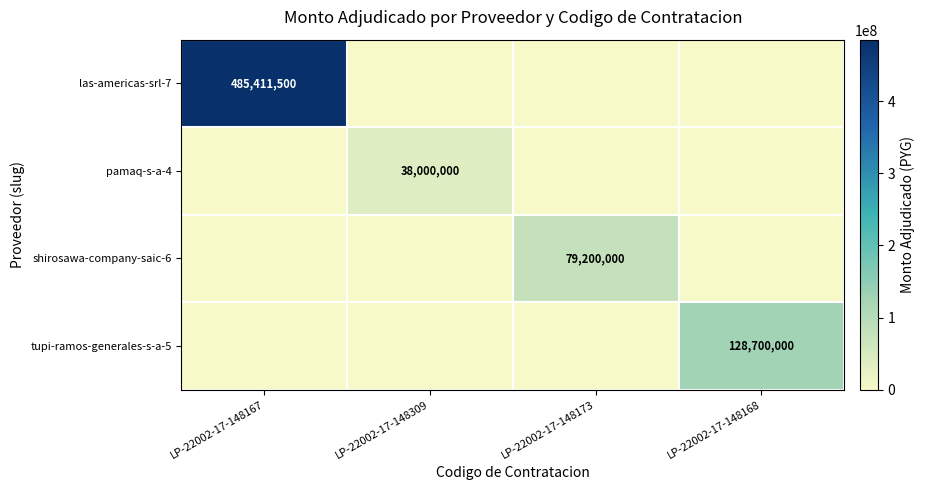

What is the difference between the shirosawa-company-saic-6 values at LP-22002-17-148309 and LP-22002-17-148173?

79200000